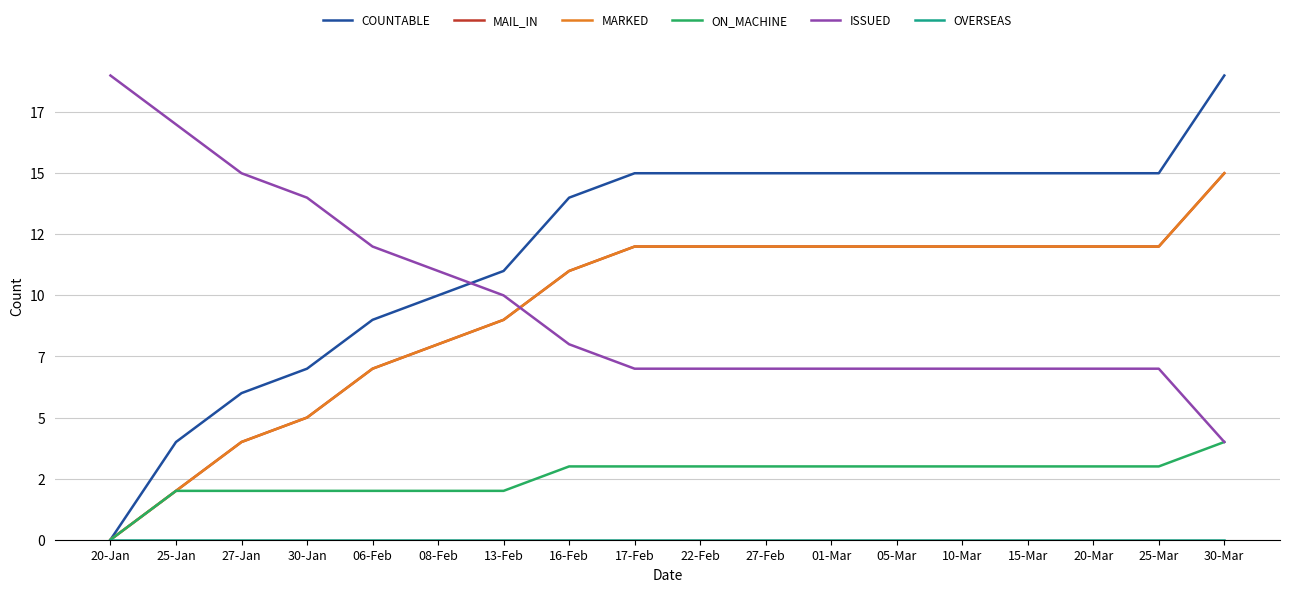

Which series has the largest range (max minus min)?

COUNTABLE